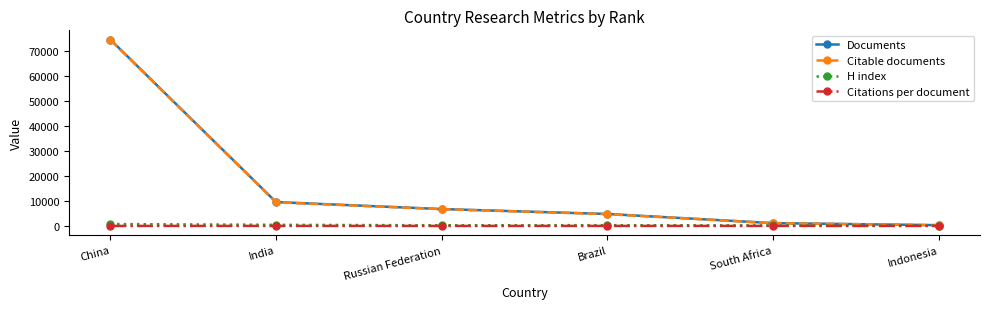

What is the label of the 2nd point from the left?

India